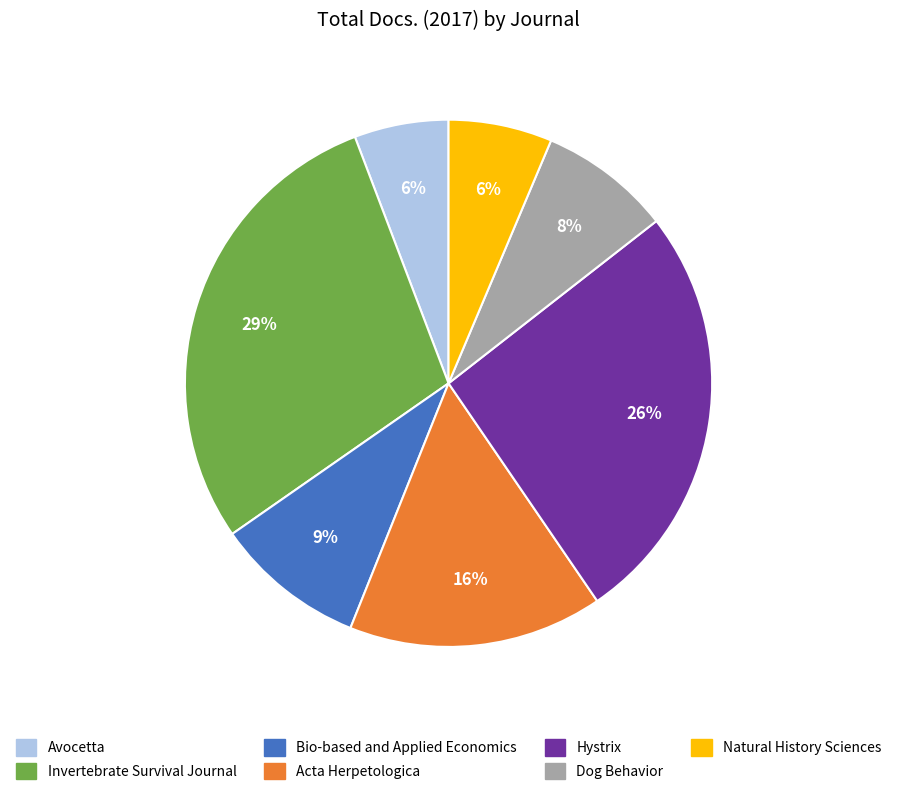

Do Acta Herpetologica and Bio-based and Applied Economics together represent more than half of the pie?

No